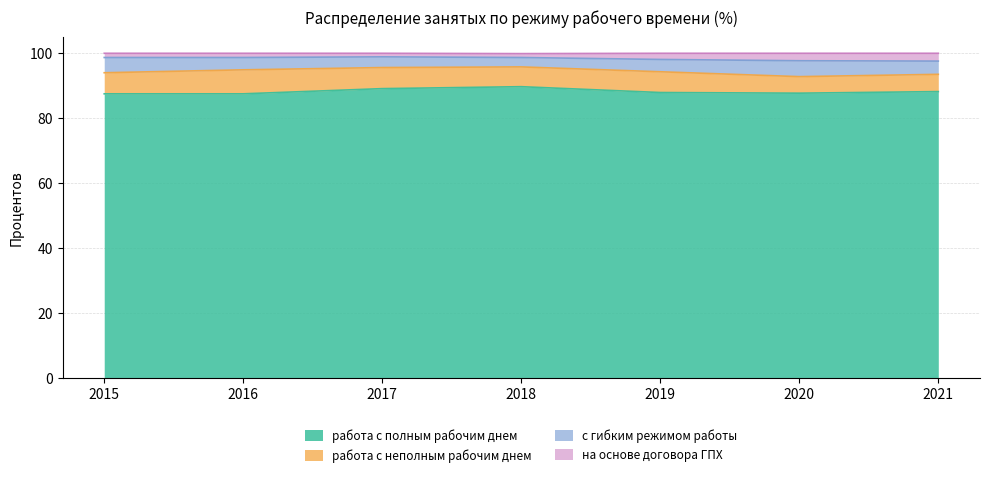

Which label corresponds to the largest value in the chart?

2017